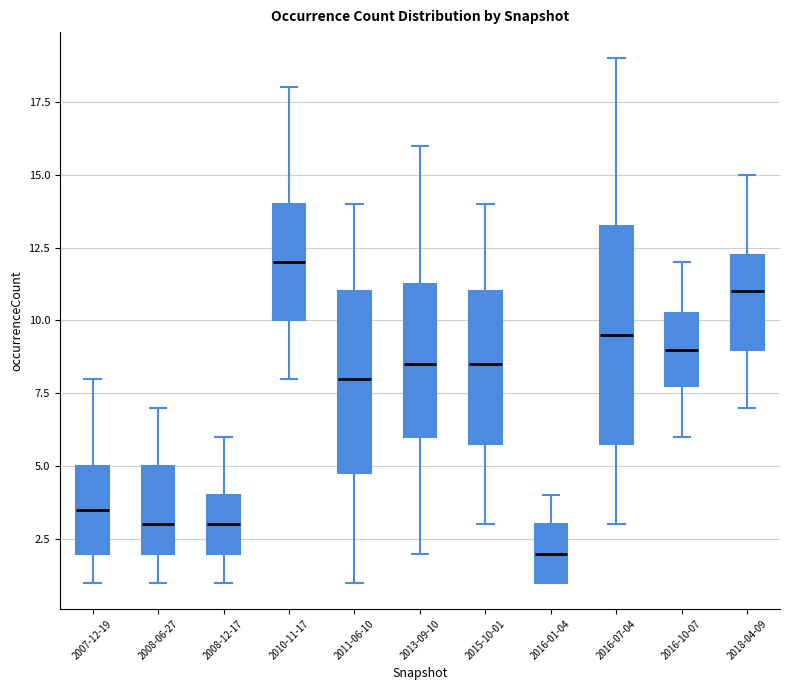

Comparing the boxes themselves (not the whiskers), which one is the tallest?

2016-07-04